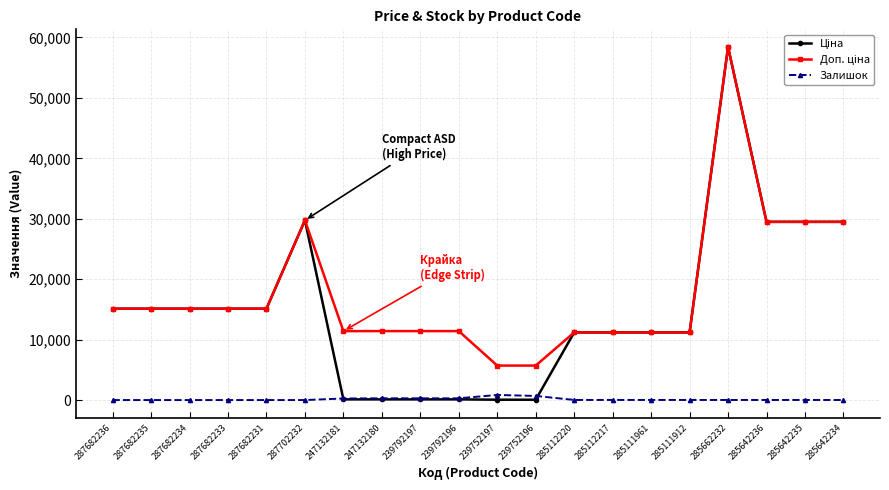

Does the chart display data point markers on the line(s)?

Yes